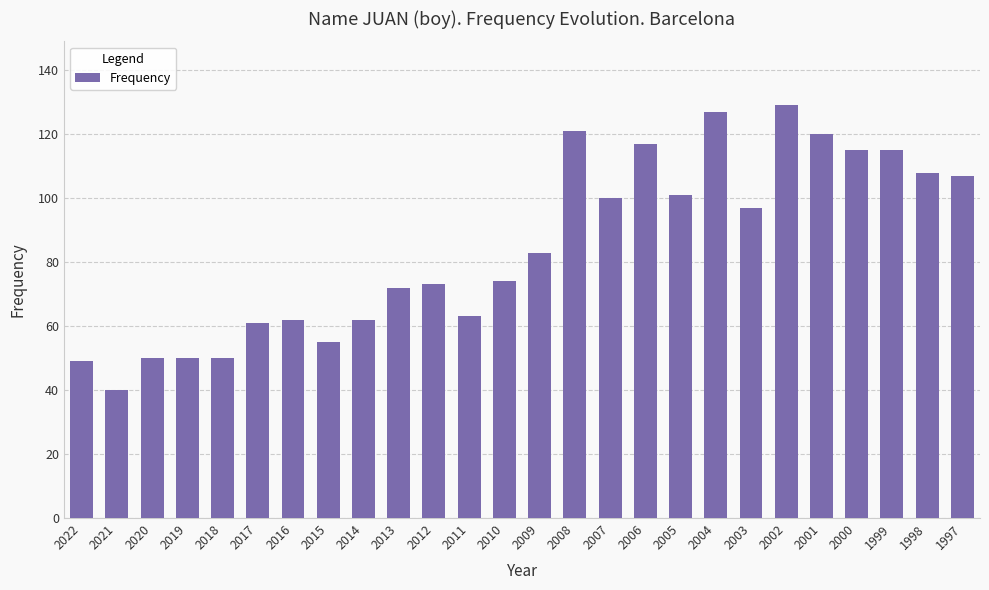

Approximately how many times larger is the value at 2018 compared to 2004?

0.4